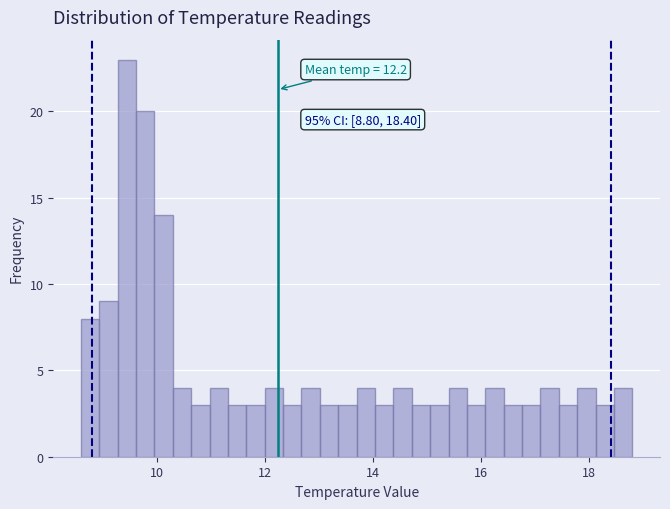

Around what value on the x-axis is the tallest bar? Give the approximate position of its centre, as read against the axis.

9.4